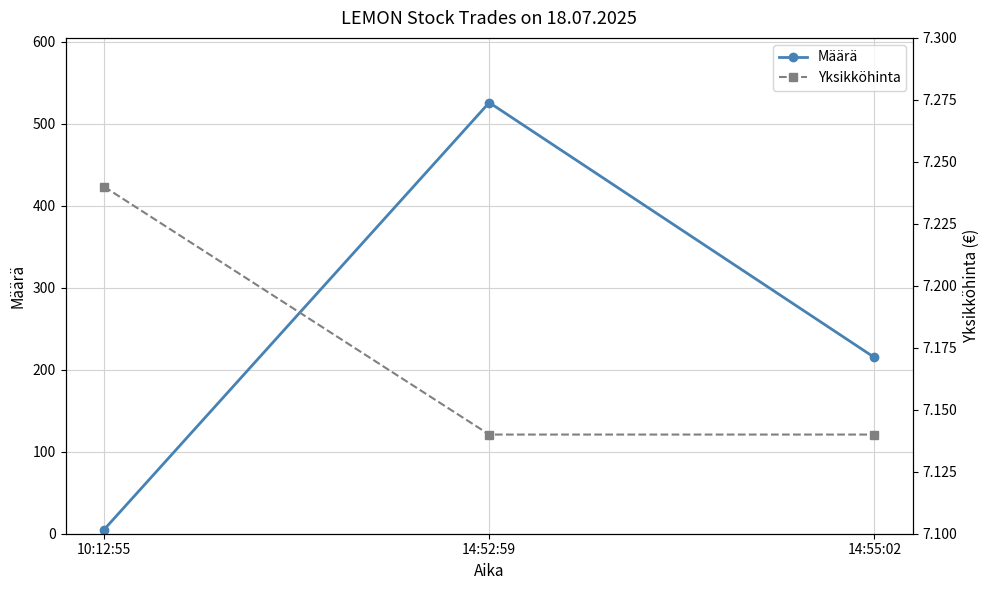

Which series has the widest spread of values?

Määrä